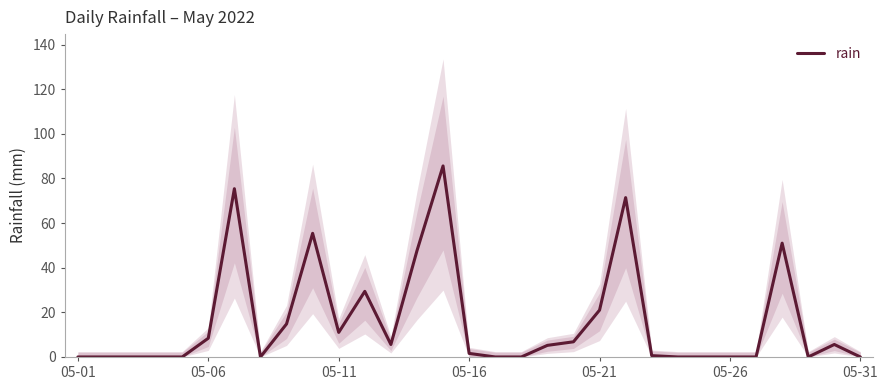

True or false: rain has a value of 0.0 at 05-26.

True